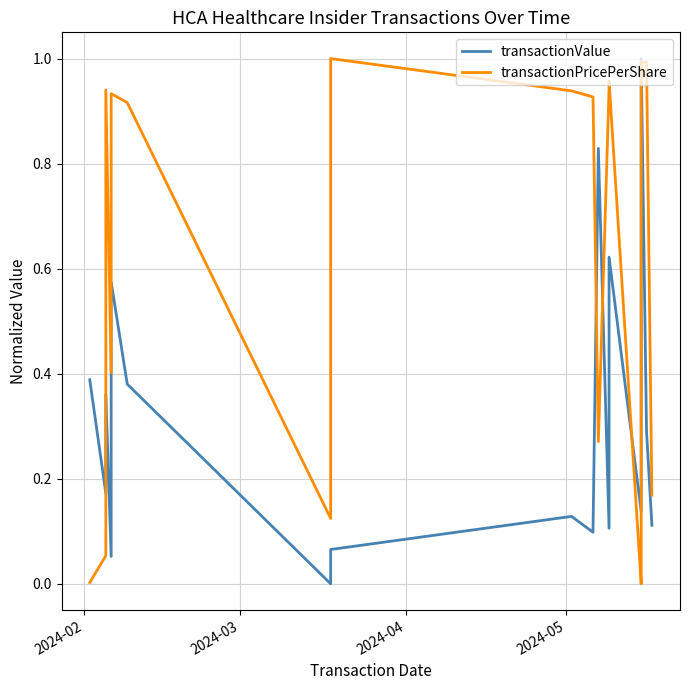

Reading left to right, transcribe all the data shown in this chart.

transactionValue: 0.4	0.2	0.4	0.1	0.6	0.4	0.0	0.1	0.1	0.1	0.8	0.1	0.6	0.1	0.4	1.0	0.3	0.1
transactionPricePerShare: 0.0	0.1	0.9	0.4	0.9	0.9	0.1	1.0	0.9	0.9	0.3	0.9	1.0	0.0	0.0	1.0	1.0	0.2